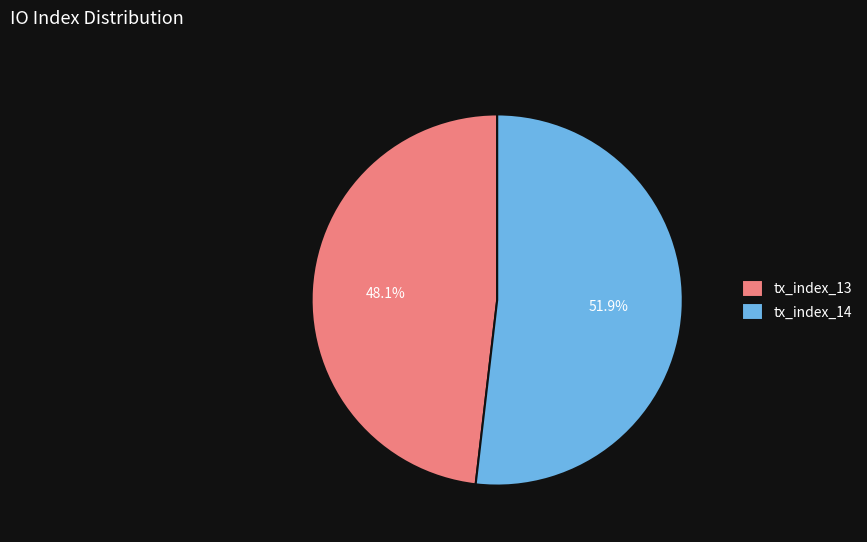

Which slice represents more than half of the pie?

tx_index_14